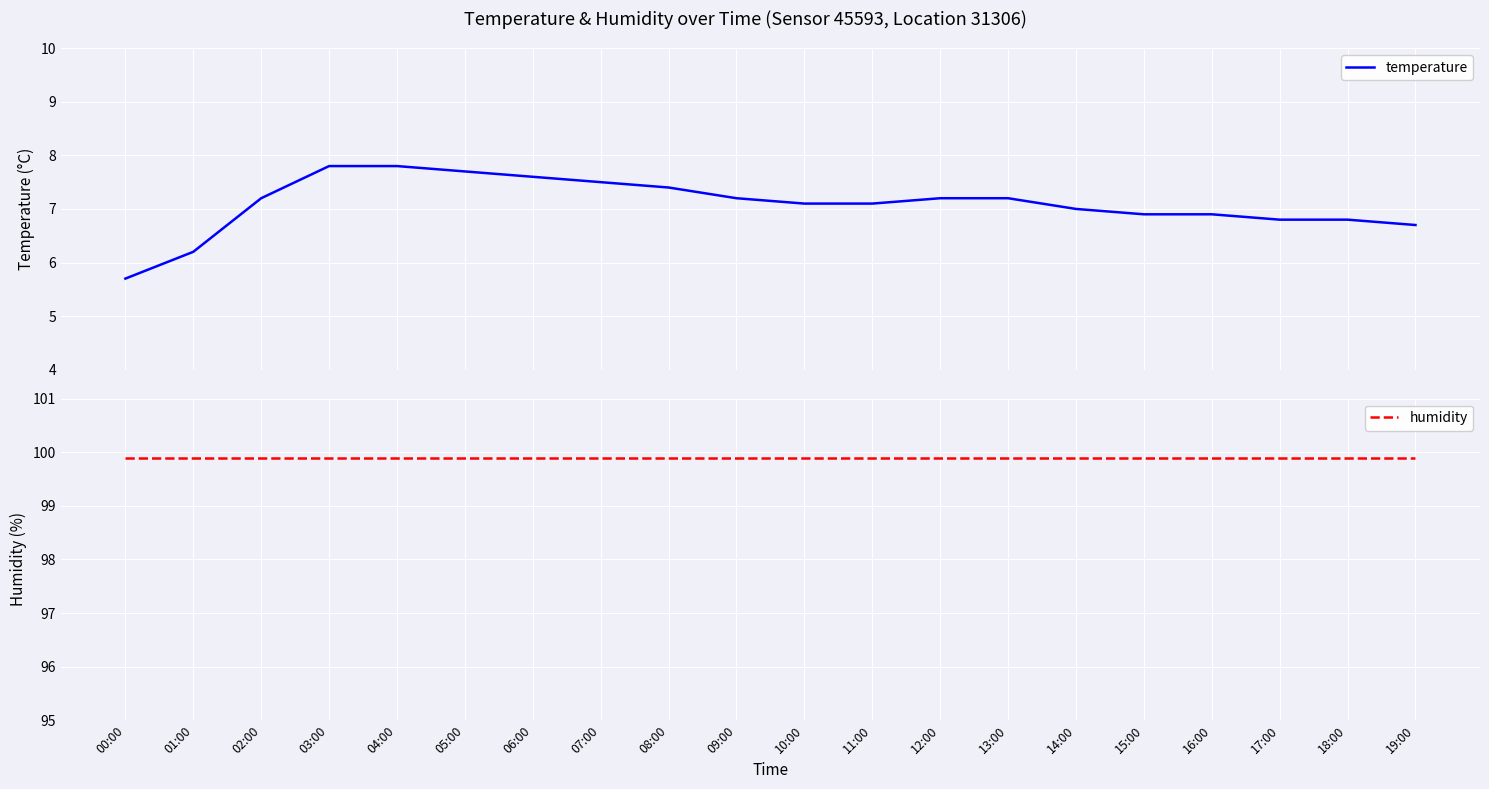

List the series in order of their overall mean, lowest first.

temperature, humidity